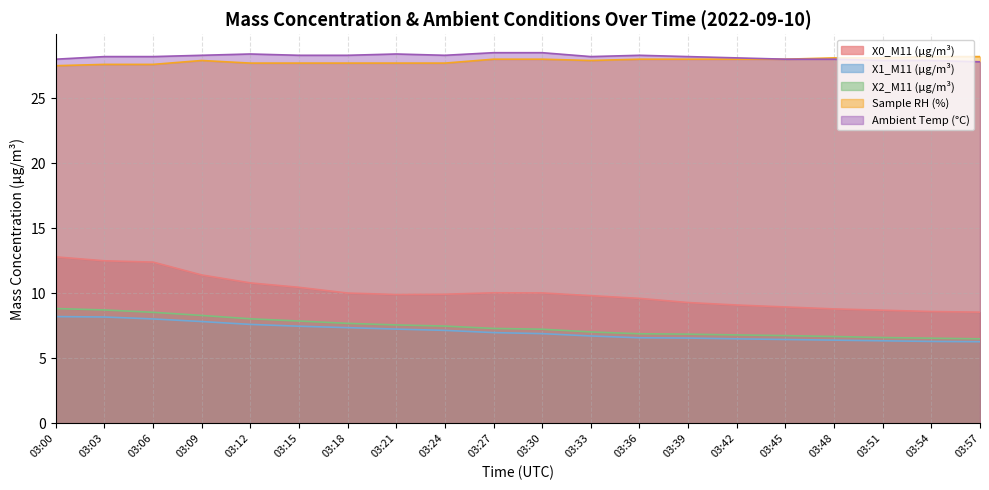

Count the number of data series in this chart.

5